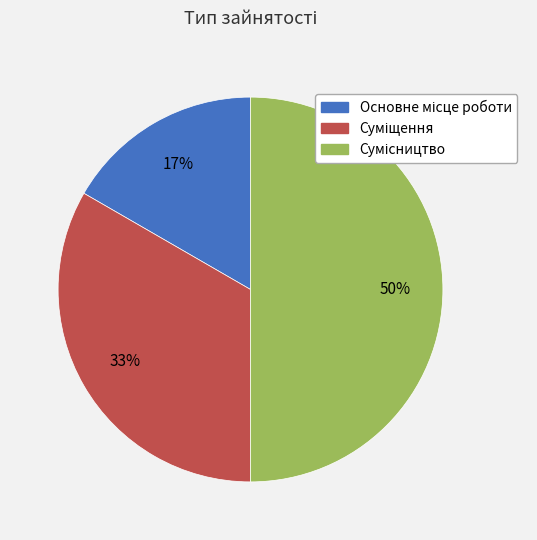

To the nearest percent, what is the difference between the largest and smallest slice percentages?

33%